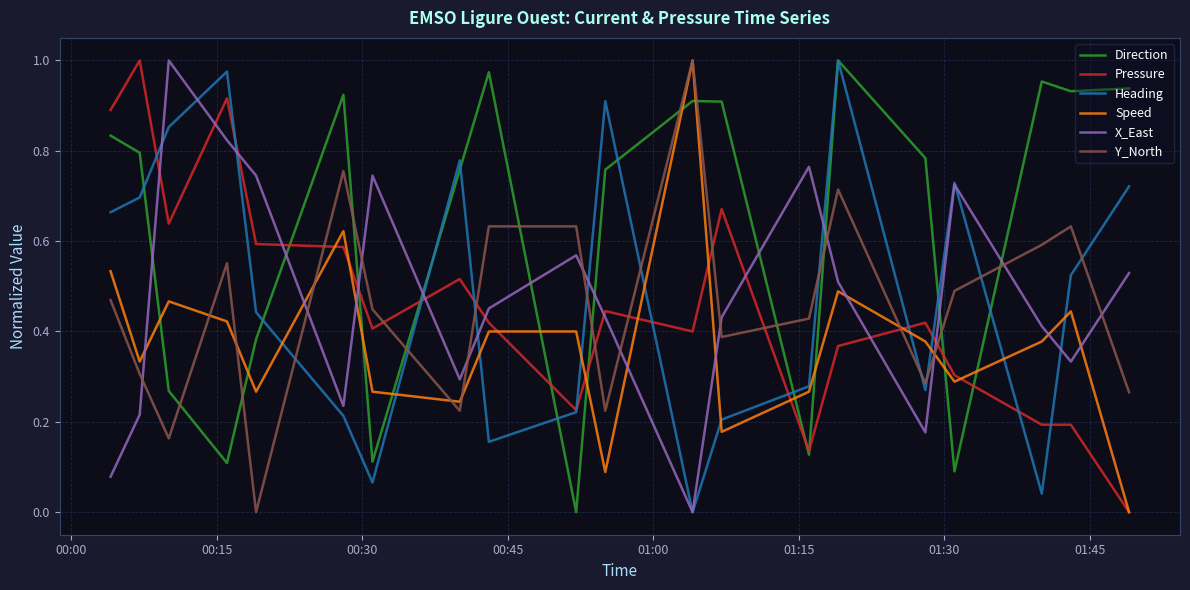

True or false: Direction and X_East intersect in this chart.

True